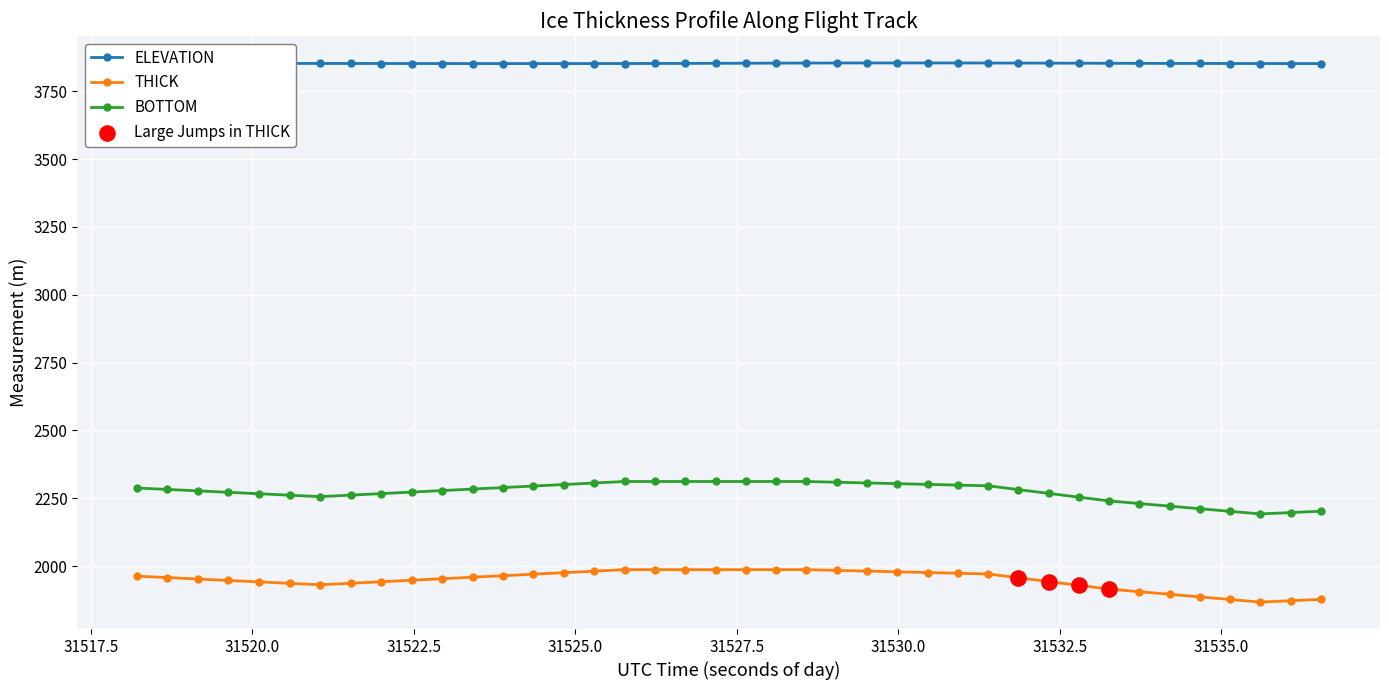

Which series has the largest total across all categories?

ELEVATION